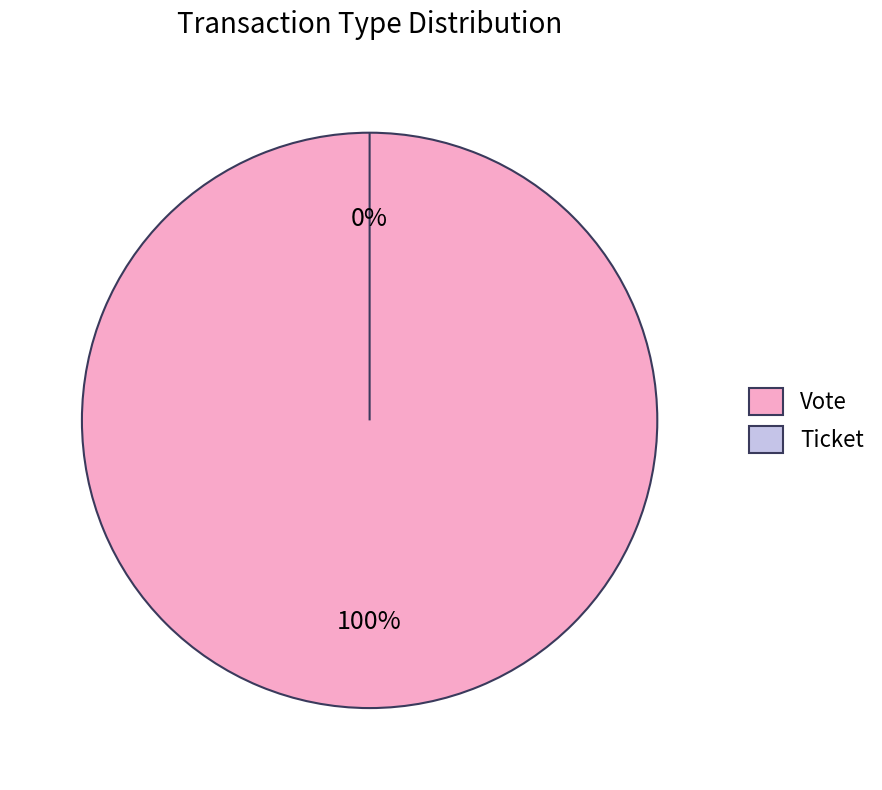

True or false: Vote accounts for 100% of the total.

True